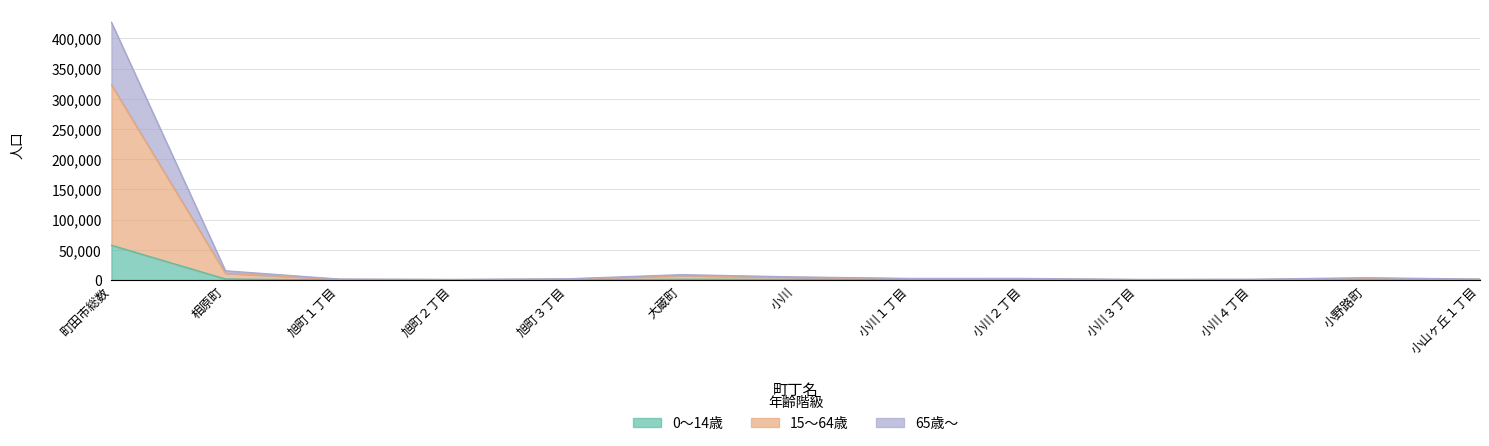

What is the maximum value shown in the chart?

426391